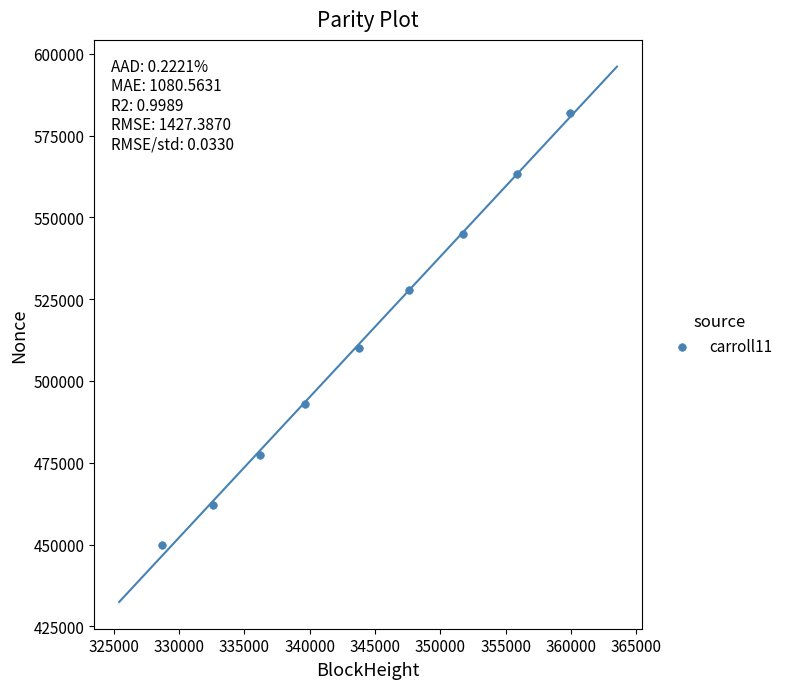

What Y value in the scatter plot is closest to 515933?

510202